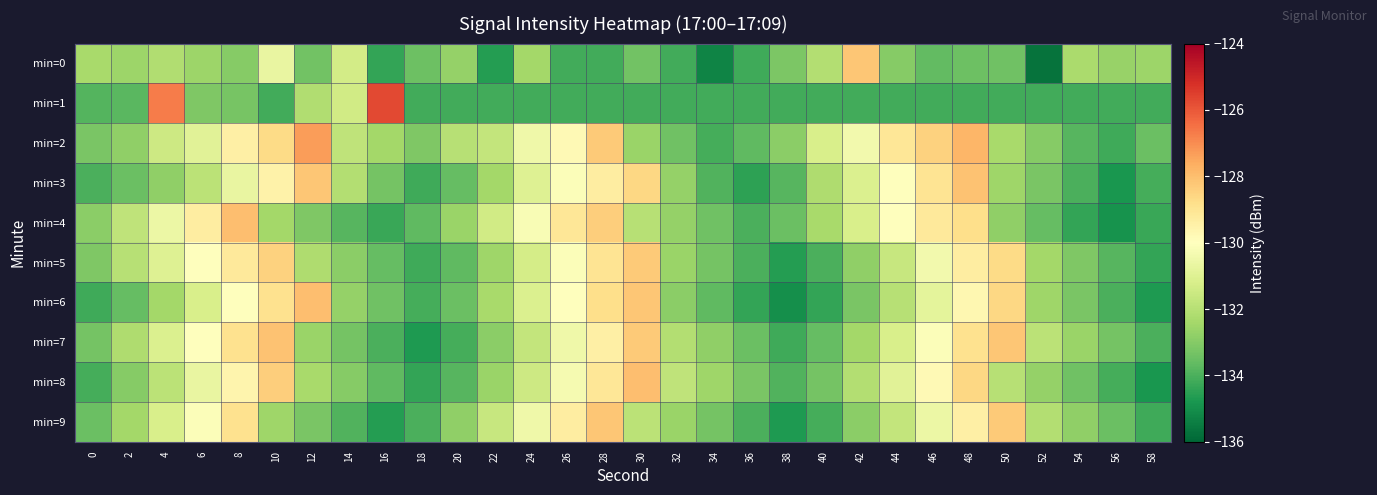

Reading right to left, list all the values displayed in this chart.

min=0: 58=-132.5	56=-132.7	54=-132.3	52=-135.7	50=-133.4	48=-133.4	46=-133.6	44=-133.0	42=-128.2	40=-132.1	38=-133.1	36=-134.2	34=-135.3	32=-134.1	30=-133.4	28=-134.2	26=-134.1	24=-132.4	22=-134.6	20=-132.7	18=-133.4	16=-134.4	14=-131.3	12=-133.4	10=-130.7	8=-133.0	6=-132.6	4=-132.1	2=-132.6	0=-132.3
min=1: 58=-134.1	56=-134.1	54=-134.1	52=-134.1	50=-134.1	48=-134.1	46=-134.1	44=-134.1	42=-134.1	40=-134.1	38=-134.1	36=-134.1	34=-134.1	32=-134.1	30=-134.1	28=-134.1	26=-134.1	24=-134.1	22=-134.1	20=-134.1	18=-134.1	16=-125.7	14=-131.4	12=-132.1	10=-134.2	8=-133.3	6=-133.1	4=-126.7	2=-133.8	0=-133.9
min=2: 58=-133.5	56=-134.2	54=-133.8	52=-133.0	50=-132.3	48=-127.8	46=-128.5	44=-129.1	42=-130.4	40=-131.2	38=-132.9	36=-133.7	34=-134.1	32=-133.4	30=-132.6	28=-128.3	26=-129.8	24=-130.5	22=-131.7	20=-132.0	18=-133.1	16=-132.4	14=-131.8	12=-127.3	10=-128.7	8=-129.4	6=-130.9	4=-131.5	2=-132.8	0=-133.2
min=3: 58=-134.1	56=-134.8	54=-134.0	52=-133.2	50=-132.5	48=-128.1	46=-129.0	44=-130.0	42=-131.1	40=-132.2	38=-133.8	36=-134.5	34=-133.9	32=-132.7	30=-128.6	28=-129.3	26=-130.1	24=-131.0	22=-132.4	20=-133.6	18=-134.2	16=-133.3	14=-132.1	12=-128.2	10=-129.5	8=-130.7	6=-131.9	4=-132.8	2=-133.5	0=-134.0
min=4: 58=-134.3	56=-134.9	54=-134.4	52=-133.6	50=-132.8	48=-128.8	46=-129.2	44=-130.0	42=-131.2	40=-132.3	38=-133.5	36=-134.0	34=-133.4	32=-132.7	30=-132.0	28=-128.4	26=-129.1	24=-130.2	22=-131.4	20=-132.6	18=-133.7	16=-134.3	14=-133.8	12=-133.1	10=-132.4	8=-128.0	6=-129.3	4=-130.6	2=-131.8	0=-132.9
min=5: 58=-134.4	56=-133.8	54=-133.1	52=-132.4	50=-128.7	48=-129.3	46=-130.4	44=-131.6	42=-132.8	40=-134.0	38=-134.6	36=-134.0	34=-133.3	32=-132.6	30=-128.3	28=-129.0	26=-130.1	24=-131.3	22=-132.5	20=-133.7	18=-134.2	16=-133.6	14=-132.9	12=-132.2	10=-128.5	8=-129.2	6=-130.0	4=-131.0	2=-132.0	0=-133.1
min=6: 58=-134.7	56=-134.0	54=-133.2	52=-132.5	50=-128.6	48=-129.7	46=-130.8	44=-132.0	42=-133.2	40=-134.4	38=-135.0	36=-134.4	34=-133.7	32=-132.9	30=-128.2	28=-128.8	26=-130.0	24=-131.1	22=-132.3	20=-133.5	18=-134.1	16=-133.4	14=-132.7	12=-128.0	10=-128.9	8=-130.0	6=-131.2	4=-132.4	2=-133.6	0=-134.2
min=7: 58=-134.0	56=-133.3	54=-132.6	52=-131.9	50=-128.2	48=-128.9	46=-130.1	44=-131.2	42=-132.4	40=-133.6	38=-134.2	36=-133.5	34=-132.8	32=-132.1	30=-128.3	28=-129.4	26=-130.5	24=-131.7	22=-132.9	20=-134.1	18=-134.7	16=-134.0	14=-133.3	12=-132.6	10=-128.1	8=-128.9	6=-130.0	4=-131.1	2=-132.2	0=-133.3
min=8: 58=-134.8	56=-134.1	54=-133.4	52=-132.7	50=-132.0	48=-128.6	46=-129.8	44=-130.9	42=-132.1	40=-133.3	38=-133.9	36=-133.2	34=-132.5	32=-131.8	30=-128.0	28=-129.1	26=-130.3	24=-131.5	22=-132.6	20=-133.8	18=-134.4	16=-133.7	14=-133.0	12=-132.3	10=-128.4	8=-129.6	6=-130.7	4=-131.9	2=-133.0	0=-134.1
min=9: 58=-134.2	56=-133.5	54=-132.8	52=-132.1	50=-128.3	48=-129.4	46=-130.6	44=-131.7	42=-132.9	40=-134.1	38=-134.7	36=-134.0	34=-133.3	32=-132.6	30=-131.9	28=-128.2	26=-129.3	24=-130.5	22=-131.6	20=-132.8	18=-134.0	16=-134.6	14=-133.9	12=-133.2	10=-132.5	8=-128.9	6=-130.1	4=-131.2	2=-132.4	0=-133.5